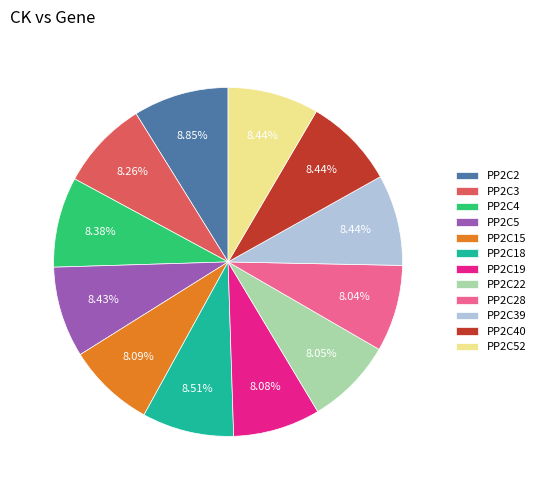

How many segments does this pie chart have?

12